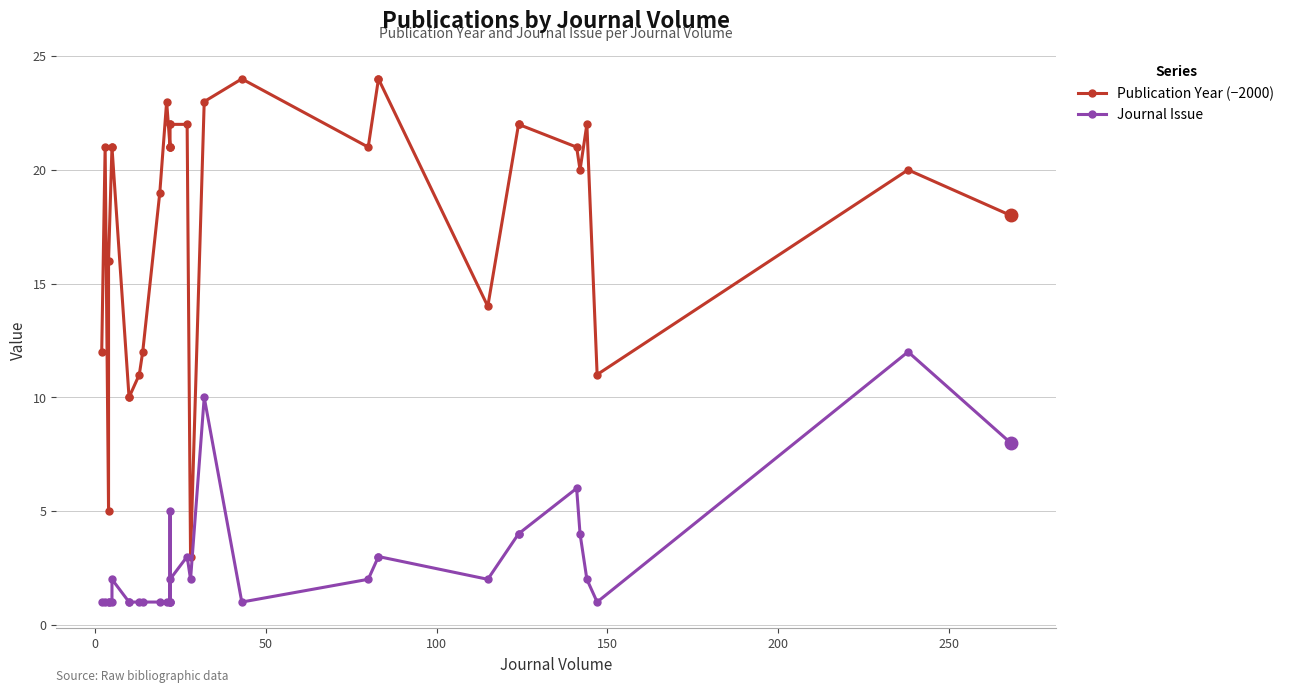

What are all the series names shown in the legend?

Publication Year (−2000), Journal Issue